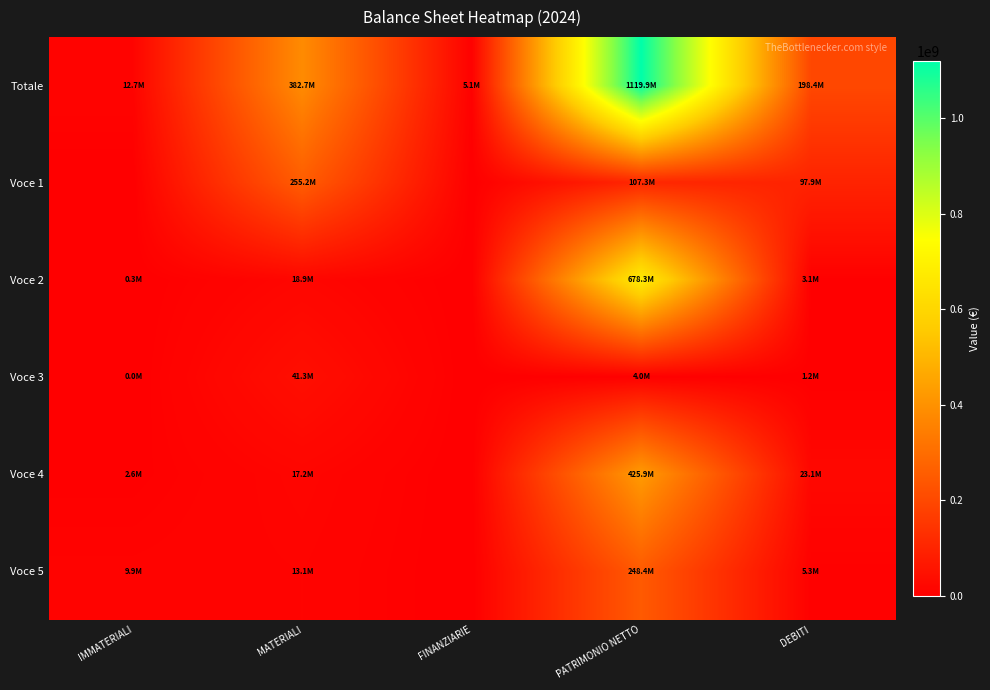

Reading right to left, what are all the values shown in this chart?

Totale: DEBITI=198426684.3	PATRIMONIO NETTO=1119934000.2	FINANZIARIE=5106181.3	MATERIALI=382721677.3	IMMATERIALI=12731956.5
Voce 1: DEBITI=97907825.3	PATRIMONIO NETTO=107251637.8	FINANZIARIE=0.0	MATERIALI=255206407.4	IMMATERIALI=0.0
Voce 2: DEBITI=3133513.8	PATRIMONIO NETTO=678332806.7	FINANZIARIE=0.0	MATERIALI=18914500.5	IMMATERIALI=275999.2
Voce 3: DEBITI=1207815.2	PATRIMONIO NETTO=4000000.0	FINANZIARIE=0.0	MATERIALI=41316497.4	IMMATERIALI=11080.4
Voce 4: DEBITI=23081098.3	PATRIMONIO NETTO=425885334.6	FINANZIARIE=0.0	MATERIALI=17243032.2	IMMATERIALI=2559685.6
Voce 5: DEBITI=5298250.7	PATRIMONIO NETTO=248447472.1	FINANZIARIE=0.0	MATERIALI=13141296.0	IMMATERIALI=9885191.3